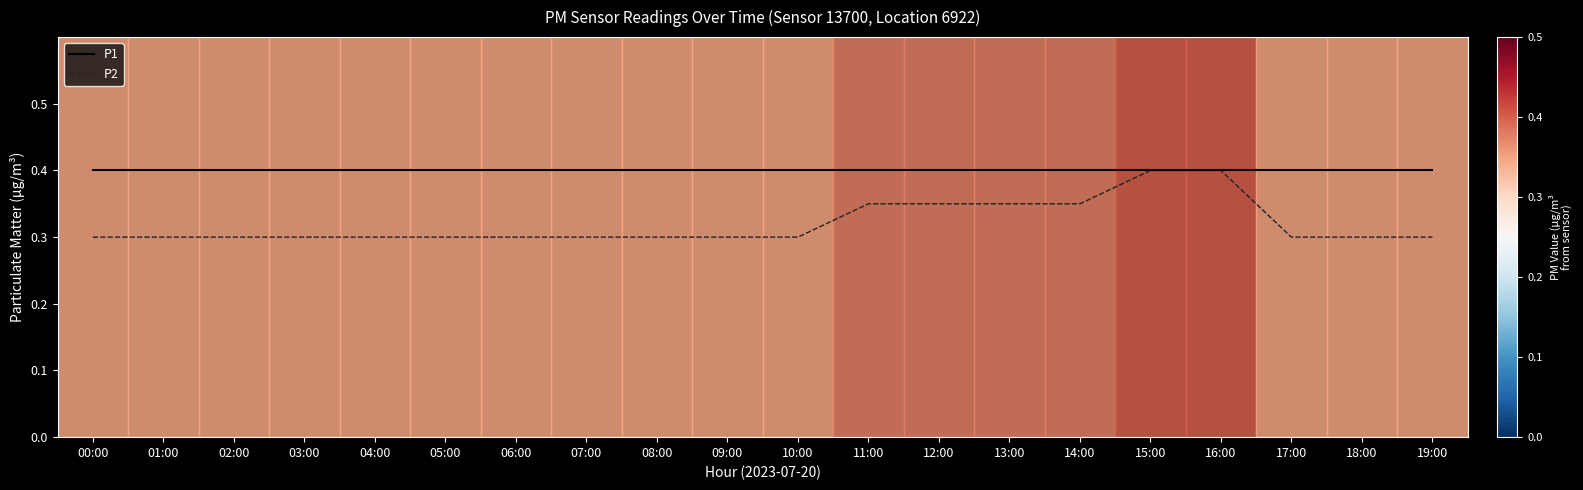

Between 09:00 and 13:00, which series saw the biggest shift?

P2